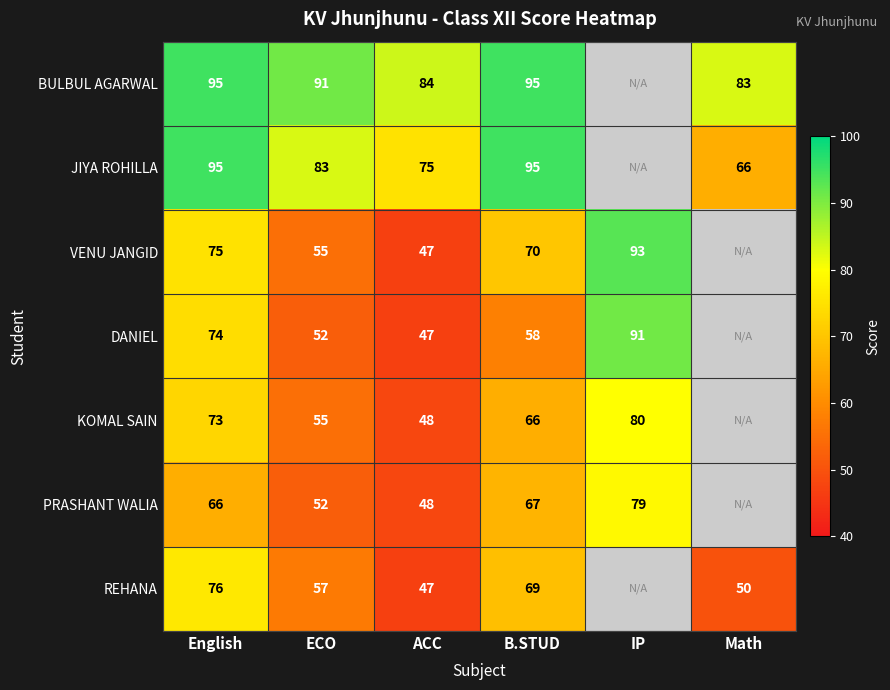

How many series are shown in this chart?

7